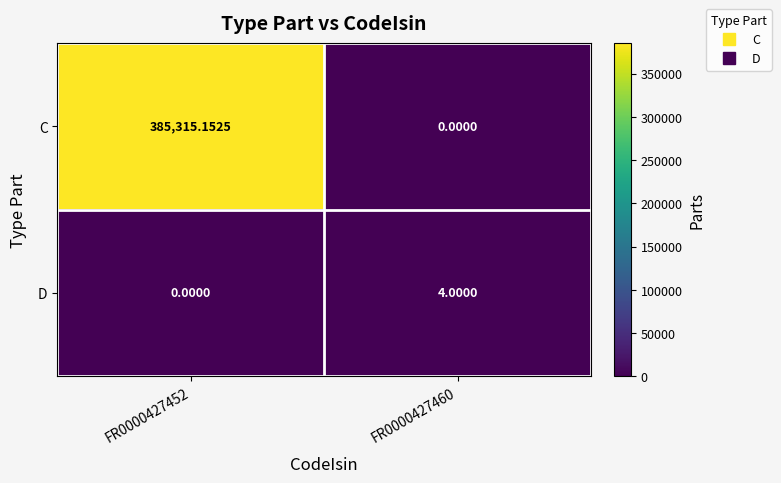

How many categories are shown in the chart?

2